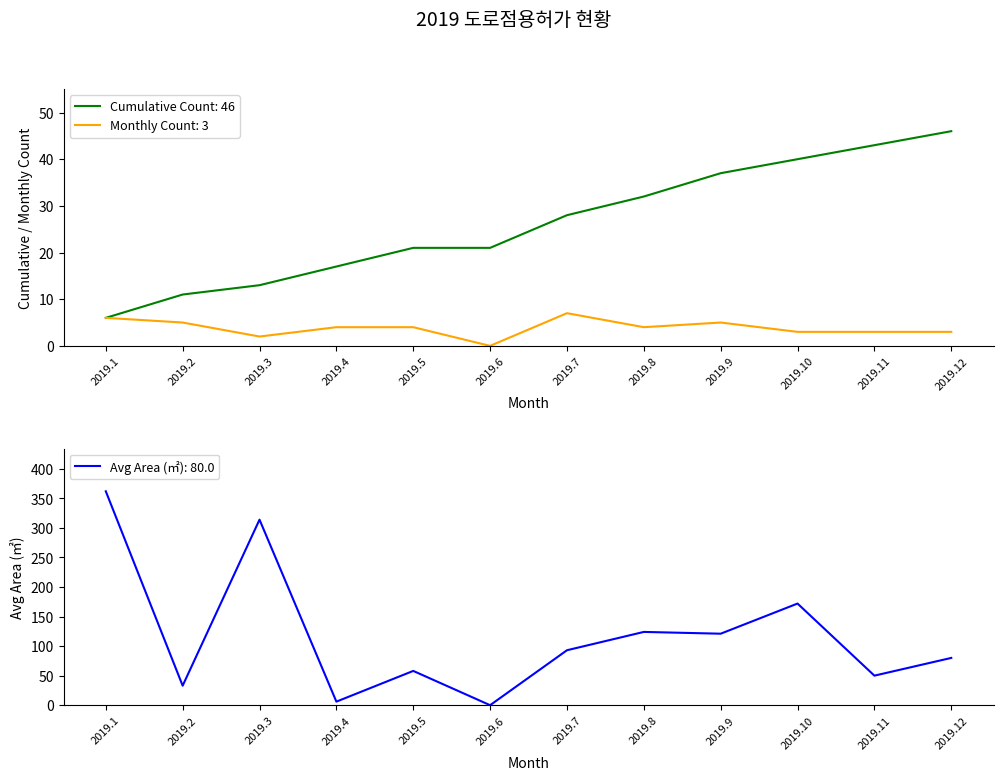

How many data points does each series have?

12